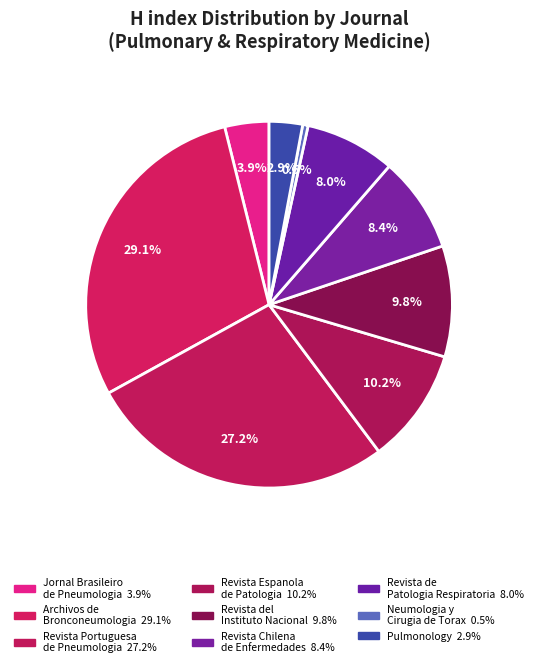

To the nearest percent, what is the difference between the Revista Portuguesa de Pneumologia and Neumologia y Cirugia de Torax slice percentages?

27%